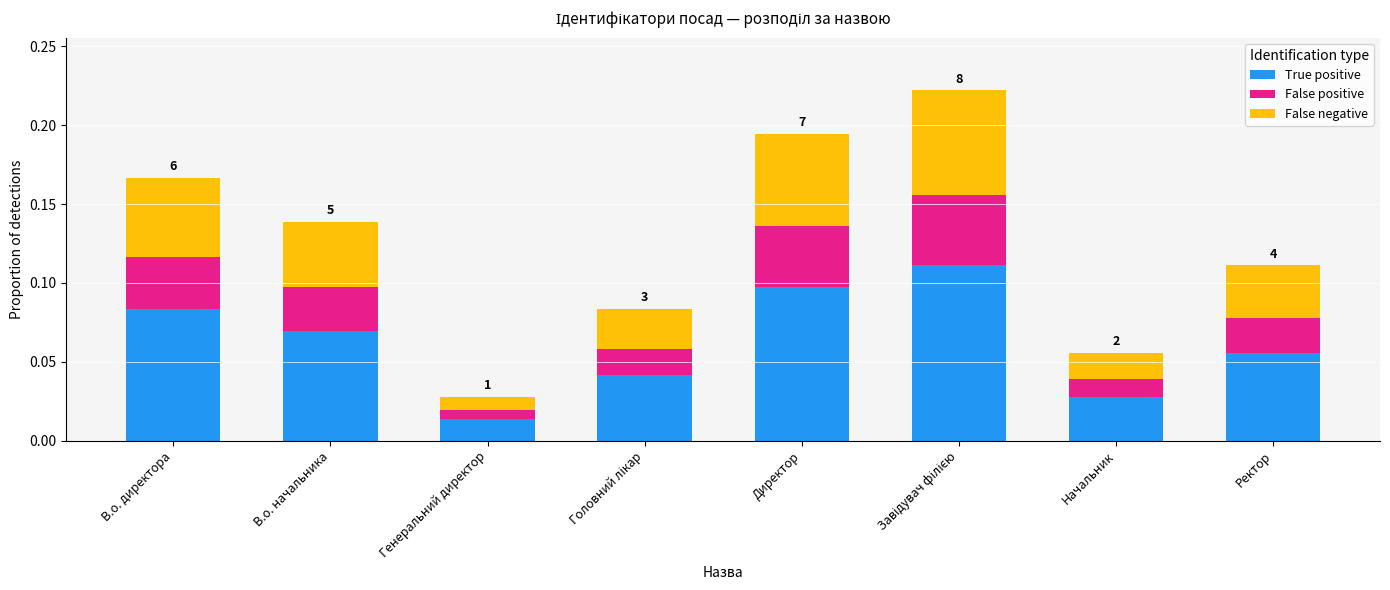

How many categories are shown in the chart?

8